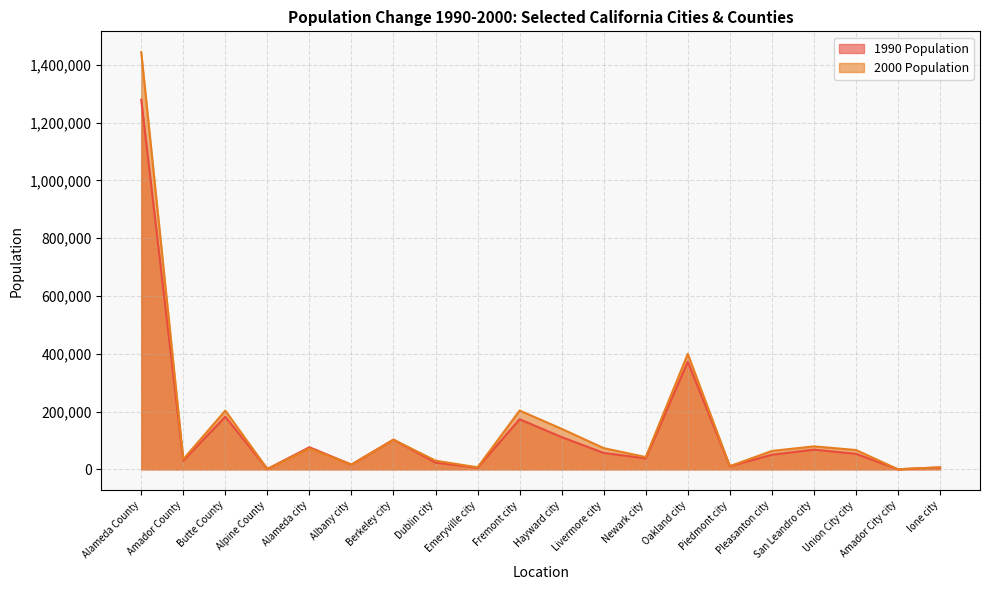

What is the value of the 2000 Population point at the 20th from the left?

7129